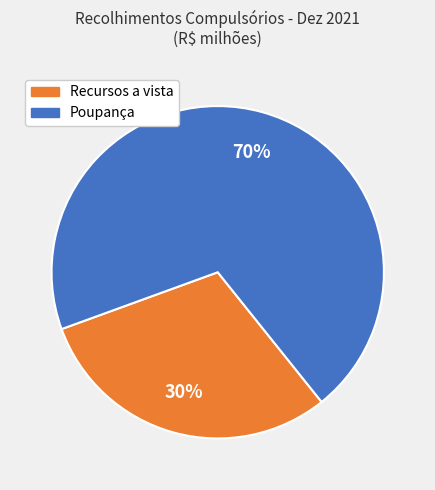

To the nearest percent, what is the difference between the largest and smallest slice percentages?

40%